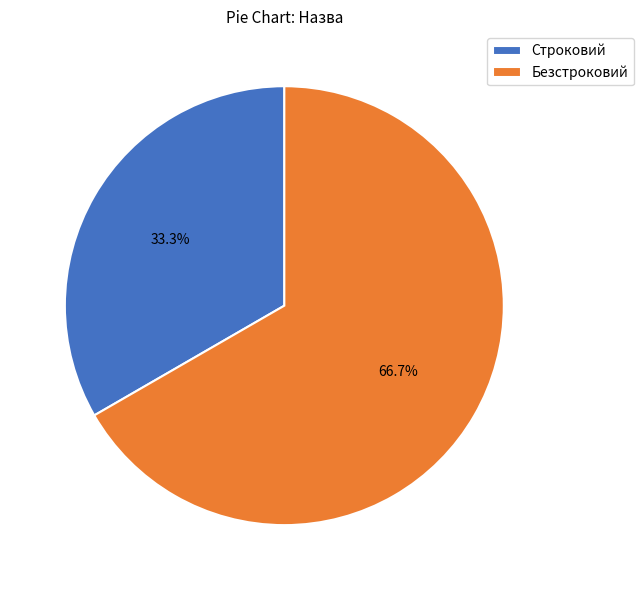

To the nearest percent, what percentage of the pie is Безстроковий?

67%